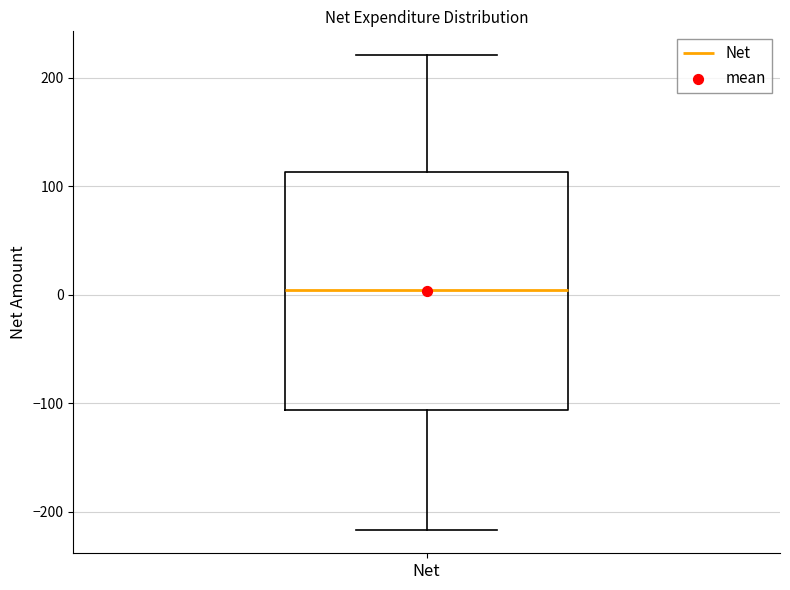

Where does the lower whisker of the box for Net end on the y-axis? The values are not printed on the chart, so give them approximately, as read against the axis.

-220